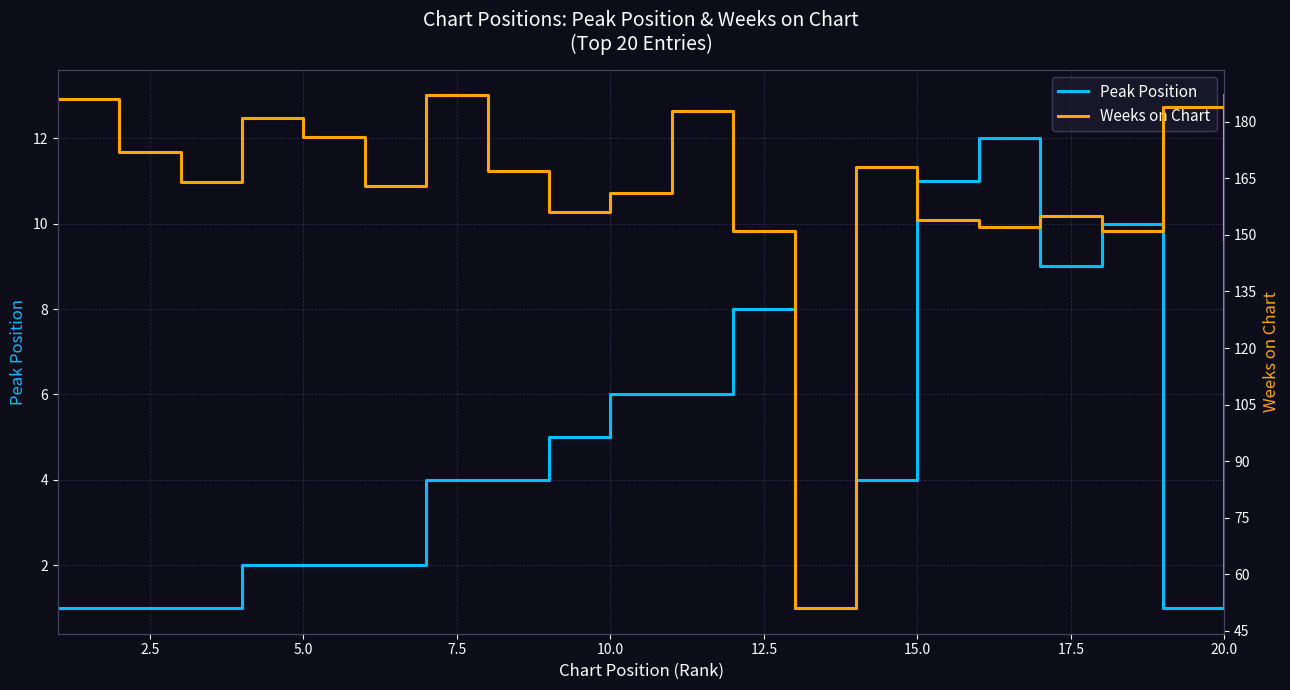

What is the average value of the Weeks on Chart series?

161